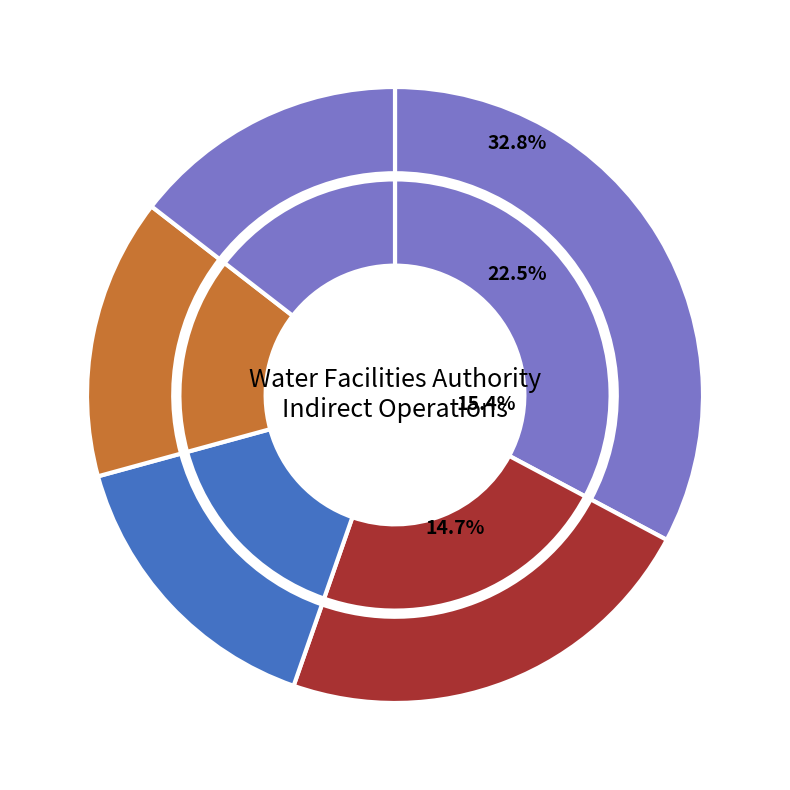

To the nearest percent, what is the average slice percentage?

20%